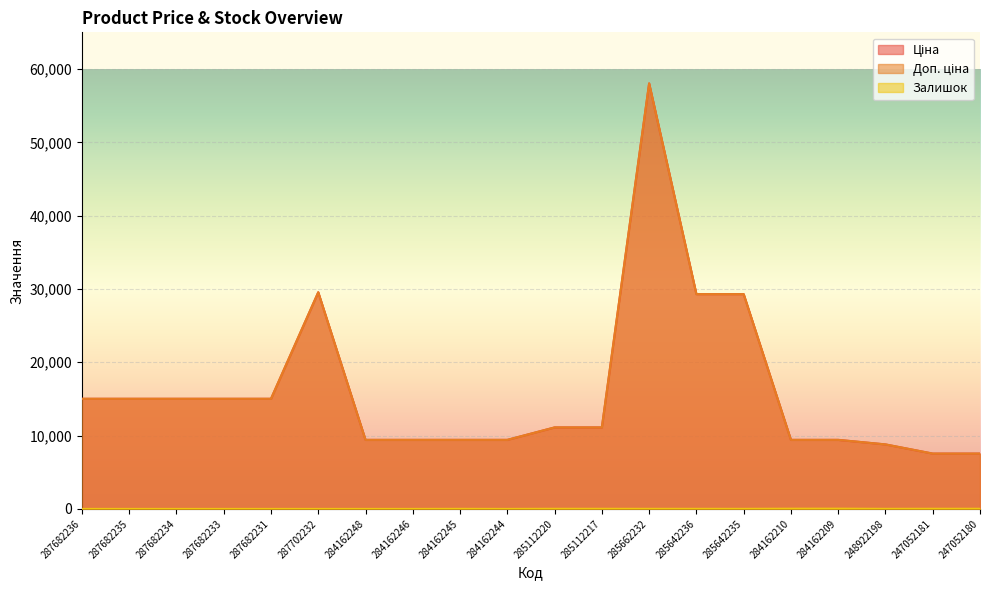

Which series has the largest range (max minus min)?

Ціна